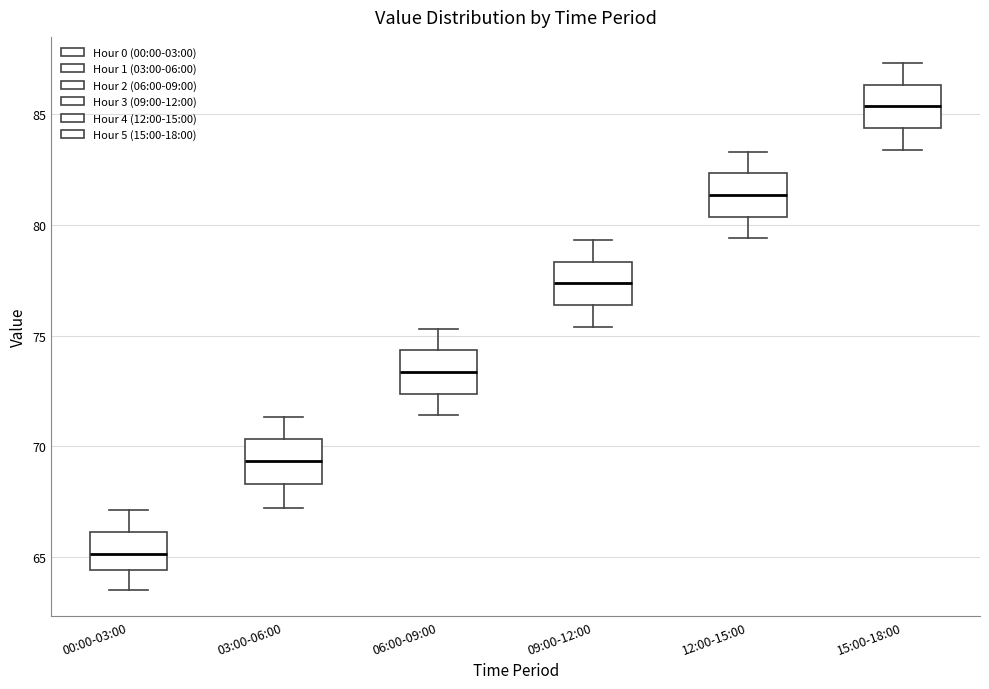

Which box has the highest median line?

15:00-18:00